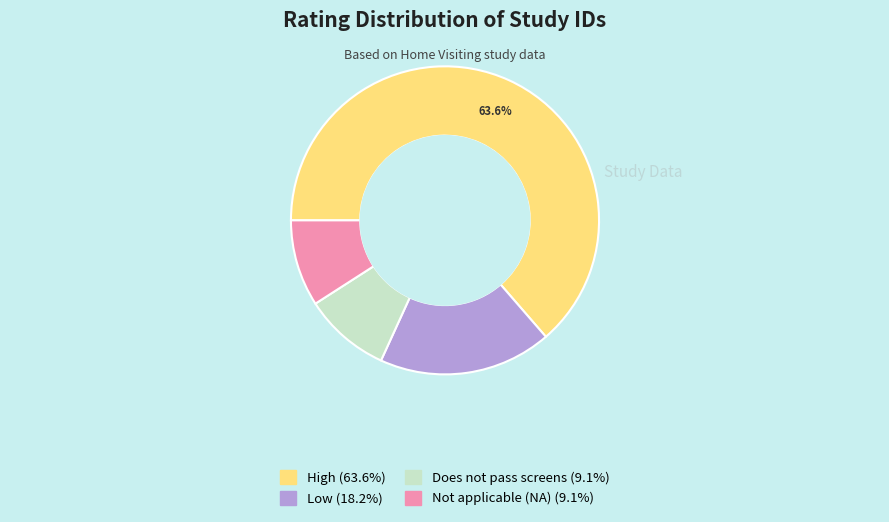

Is there a majority slice in this chart?

Yes